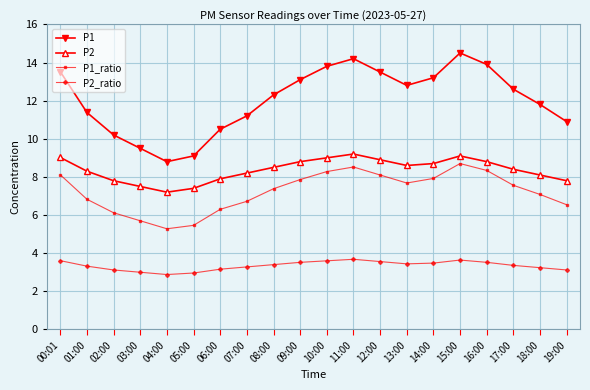

True or false: P2_ratio has a value of 4.3 at 18:00.

False